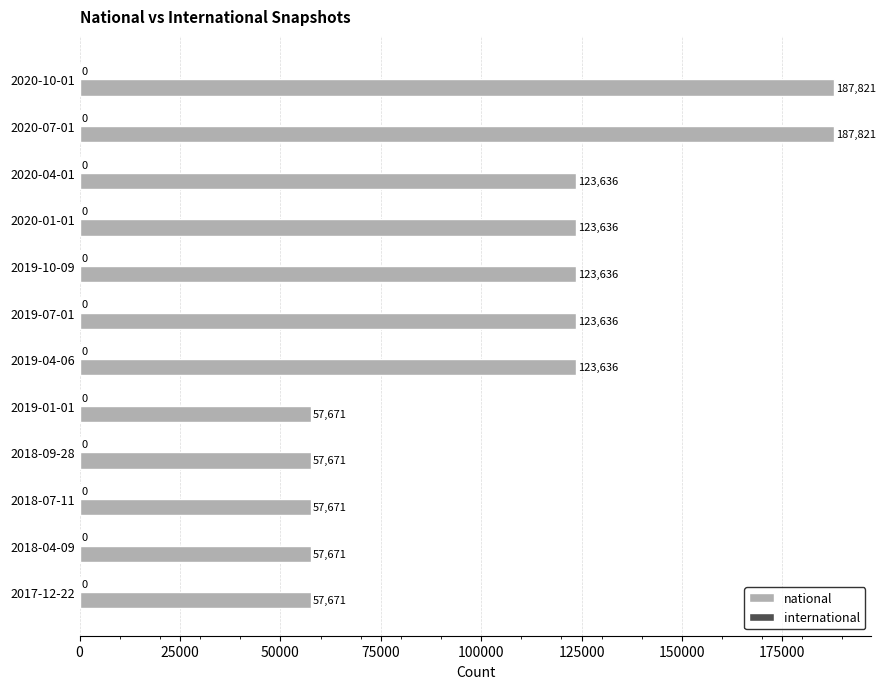

What is the sum of the values at 2019-10-09 and 2019-01-01?

181307